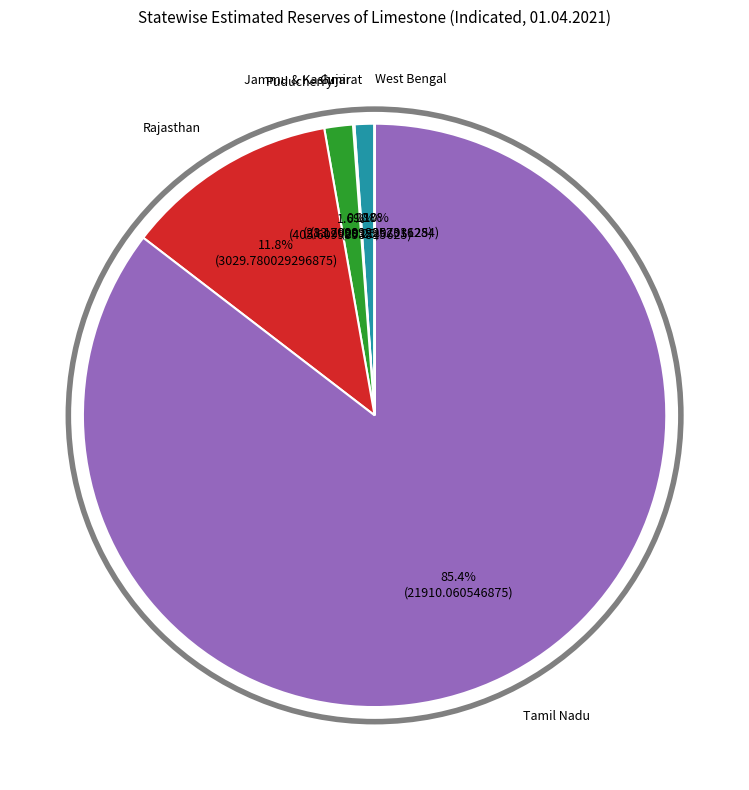

Which has a higher value, Tamil Nadu or Gujarat?

Tamil Nadu